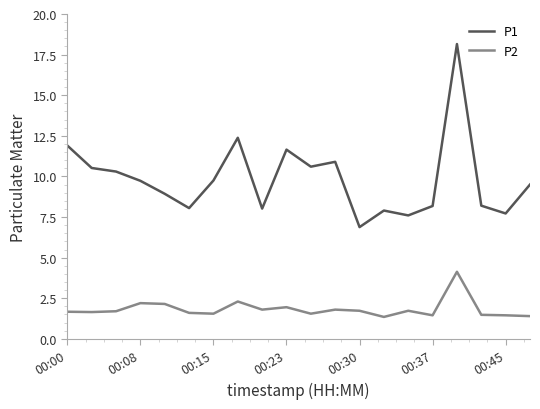

At how many categories does at least one series exceed 16?

1